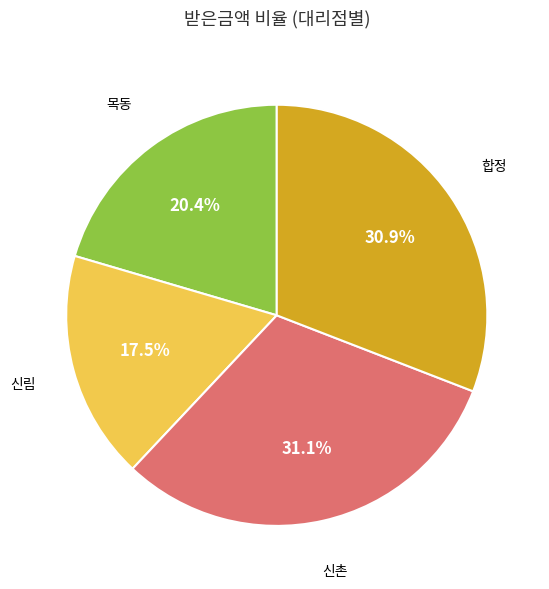

Count the number of slices in the pie.

4